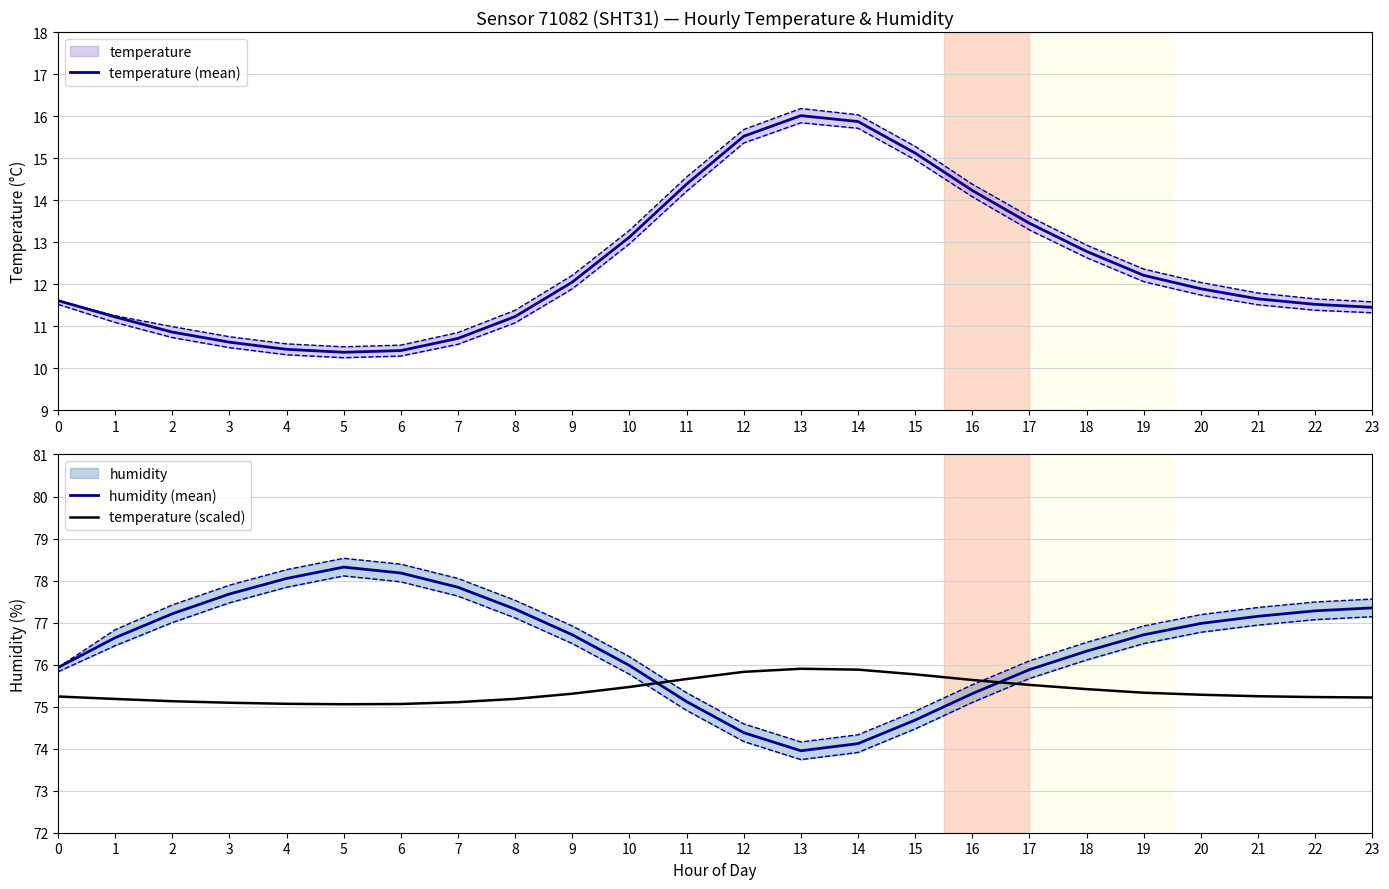

Is this an area chart (filled region under the line)?

No